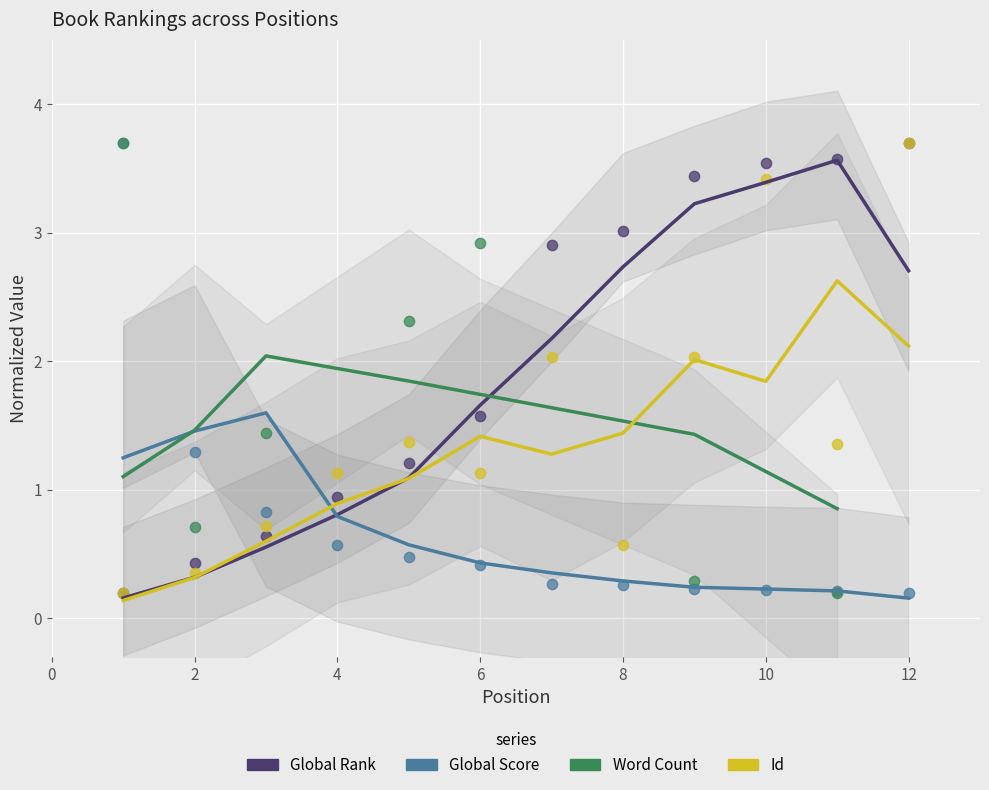

At how many categories does at least one series exceed 3?

6